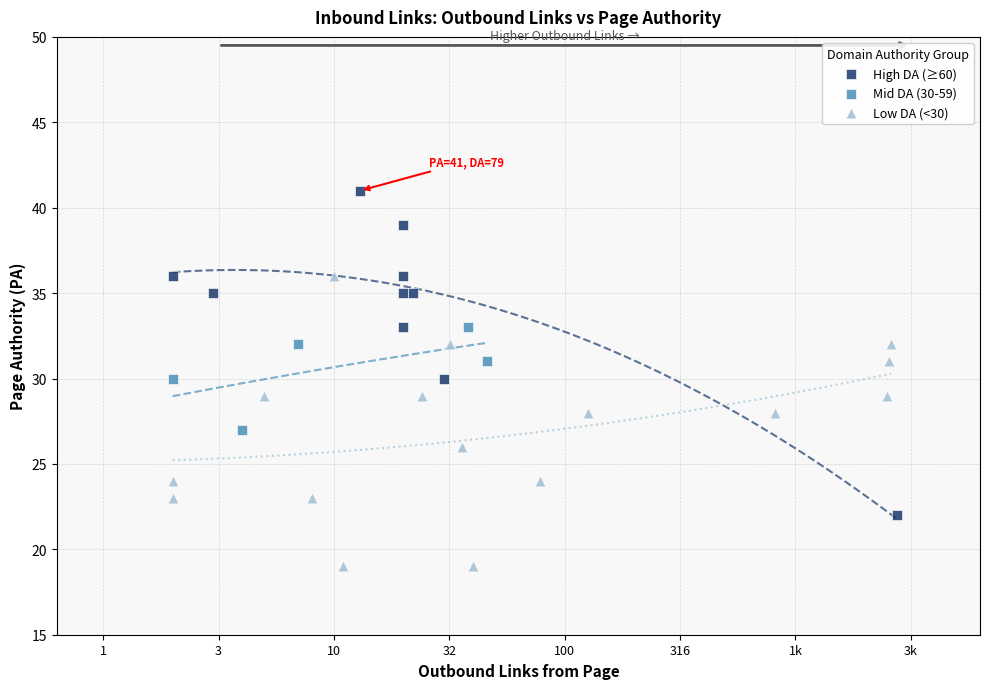

Which series contains the highest Y value?

High DA (≥60)